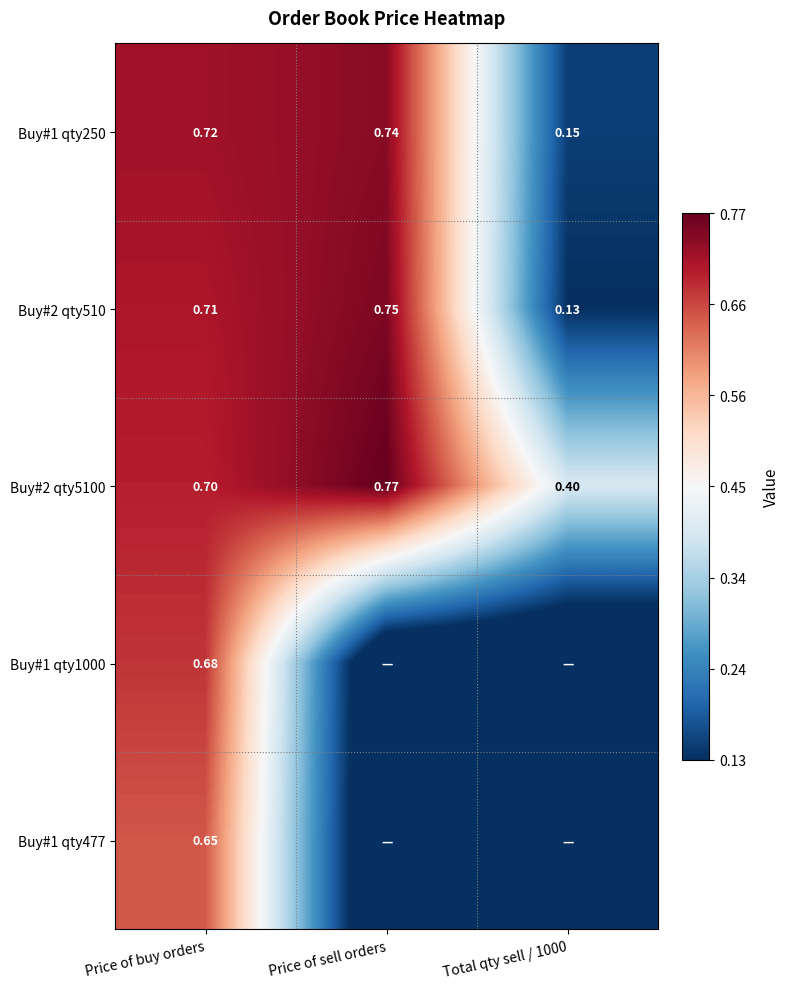

Which category has the highest value in the Buy#2 qty5100 series?

Price of sell orders